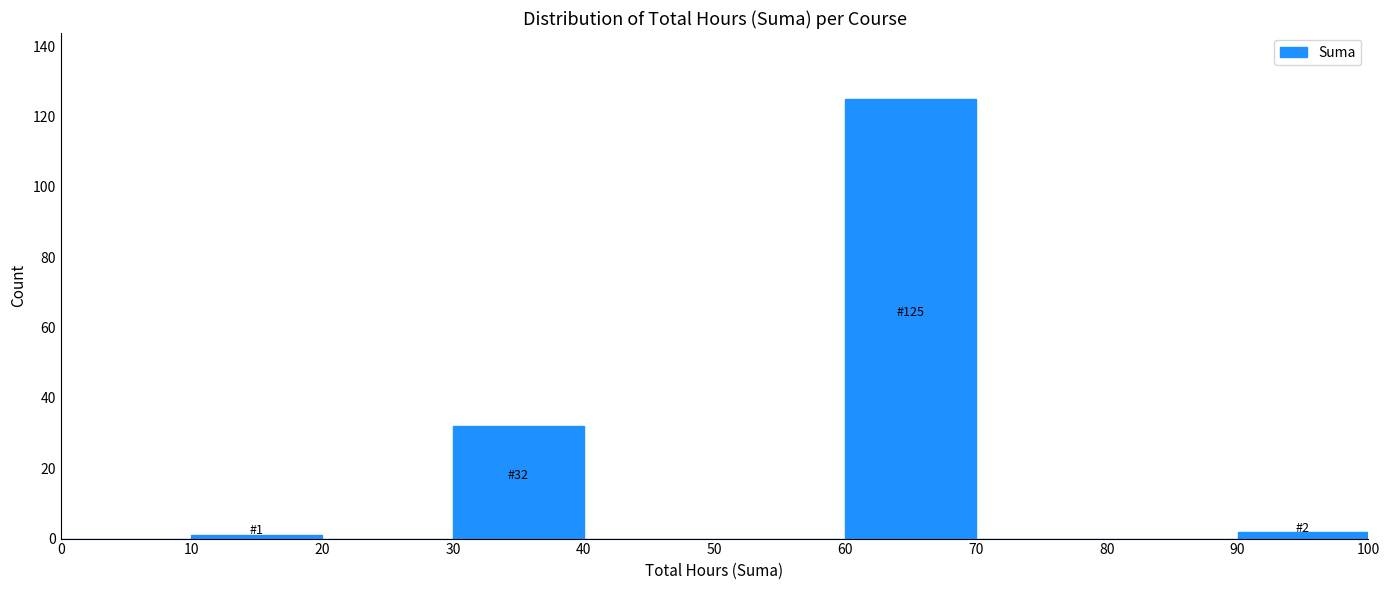

Over which range of the x-axis is the bar tallest?

60 to 70